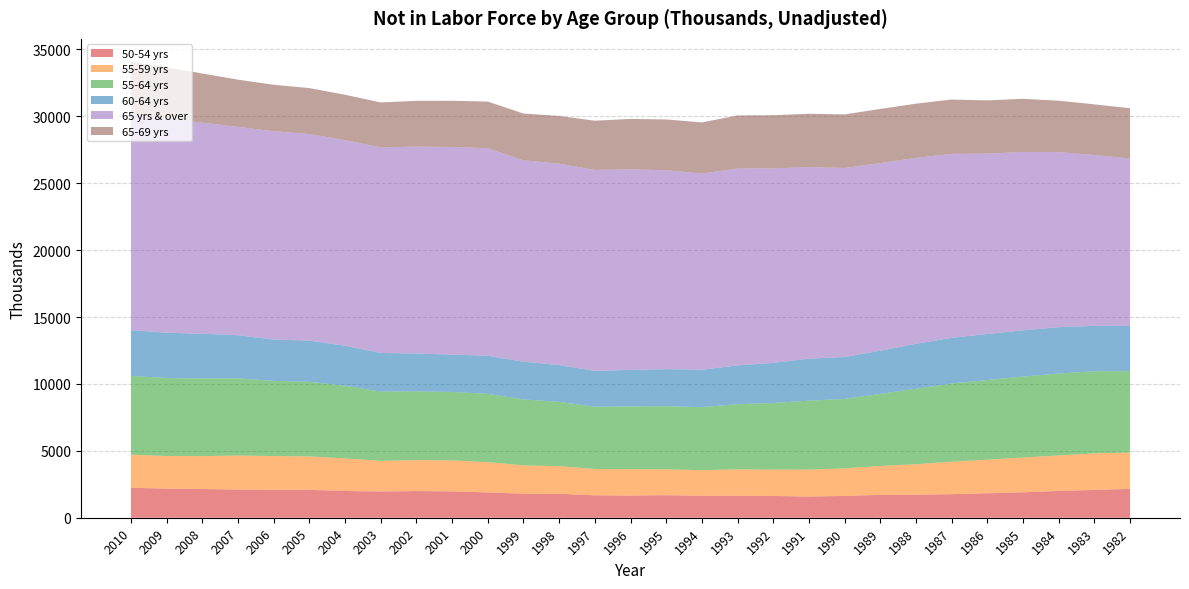

Reading right to left, what are all the values shown in this chart?

50-54 yrs: 1982=2158.7	1983=2077.1	1984=2001.8	1985=1899.2	1986=1827.0	1987=1759.4	1988=1720.2	1989=1708.1	1990=1630.8	1991=1582.1	1992=1626.5	1993=1639.8	1994=1640.3	1995=1683.8	1996=1657.4	1997=1675.4	1998=1789.8	1999=1796.8	2000=1892.2	2001=1967.7	2002=1993.8	2003=1961.1	2004=1997.8	2005=2083.3	2006=2087.7	2007=2105.9	2008=2145.7	2009=2174.5	2010=2239.9
55-59 yrs: 1982=2711.3	1983=2738.8	1984=2655.1	1985=2601.9	1986=2510.4	1987=2430.8	1988=2281.2	1989=2158.2	1990=2058.9	1991=2017.8	1992=1973.9	1993=1978.8	1994=1916.1	1995=1937.0	1996=1970.8	1997=1967.8	1998=2061.7	1999=2115.1	2000=2264.0	2001=2318.9	2002=2314.4	2003=2290.7	2004=2436.7	2005=2499.0	2006=2524.2	2007=2539.3	2008=2460.9	2009=2437.8	2010=2472.2
55-64 yrs: 1982=6089.5	1983=6132.6	1984=6120.4	1985=6054.3	1986=5953.9	1987=5844.2	1988=5640.4	1989=5388.9	1990=5191.8	1991=5153.0	1992=4974.9	1993=4871.9	1994=4712.8	1995=4711.0	1996=4696.1	1997=4649.7	1998=4810.8	1999=4931.6	2000=5106.5	2001=5113.2	2002=5139.4	2003=5177.2	2004=5430.1	2005=5577.4	2006=5616.0	2007=5769.5	2008=5801.8	2009=5828.8	2010=5891.5
60-64 yrs: 1982=3378.2	1983=3394.0	1984=3465.2	1985=3452.4	1986=3443.3	1987=3413.2	1988=3359.3	1989=3230.8	1990=3132.6	1991=3135.4	1992=3000.9	1993=2893.2	1994=2796.6	1995=2774.2	1996=2725.5	1997=2681.7	1998=2749.3	1999=2816.6	2000=2842.7	2001=2794.4	2002=2824.7	2003=2886.4	2004=2993.5	2005=3078.5	2006=3091.6	2007=3230.2	2008=3341.1	2009=3391.1	2010=3419.2
65 yrs & over: 1982=12513.6	1983=12772.4	1984=13084.1	1985=13331.9	1986=13482.2	1987=13746.8	1988=13895.9	1989=14025.3	1990=14127.4	1991=14322.8	1992=14535.7	1993=14718.8	1994=14659.9	1995=14871.0	1996=14988.2	1997=15024.7	1998=15051.2	1999=15057.8	2000=15512.9	2001=15516.2	2002=15469.1	2003=15363.2	2004=15369.0	2005=15440.2	2006=15570.4	2007=15570.5	2008=15775.8	2009=16010.4	2010=16160.4
65-69 yrs: 1982=3756.2	1983=3783.0	1984=3844.7	1985=3973.5	1986=3978.7	1987=4064.0	1988=4051.1	1989=4043.8	1990=4004.3	1991=3985.2	1992=3974.2	1993=3967.0	1994=3822.5	1995=3793.5	1996=3772.8	1997=3676.9	1998=3568.8	1999=3494.7	2000=3487.2	2001=3455.5	2002=3421.2	2003=3362.0	2004=3389.4	2005=3435.7	2006=3472.3	2007=3528.8	2008=3679.9	2009=3824.7	2010=3907.4